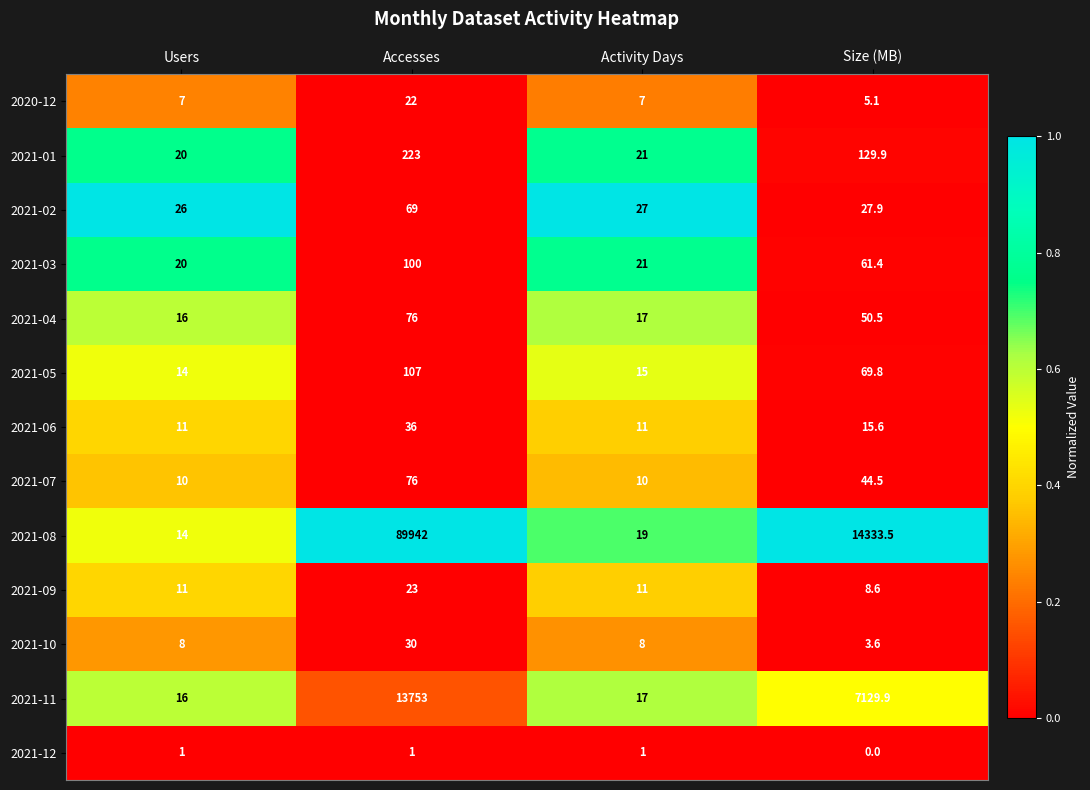

What is the total value across all series at Activity Days?

185.0